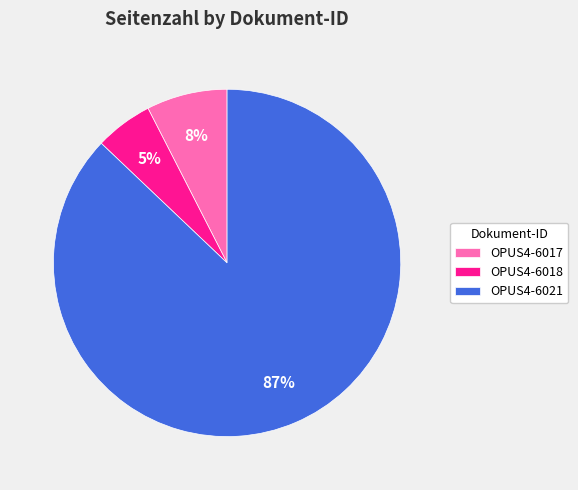

To the nearest percent, what percentage of the pie is OPUS4-6018?

5%